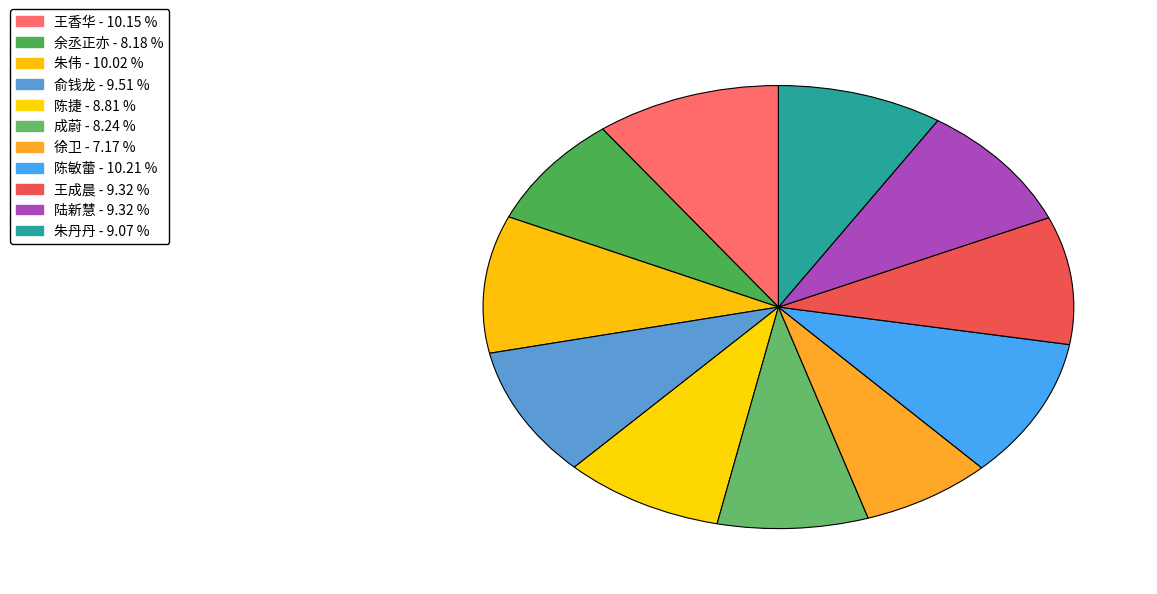

How many slices are in this pie chart?

11